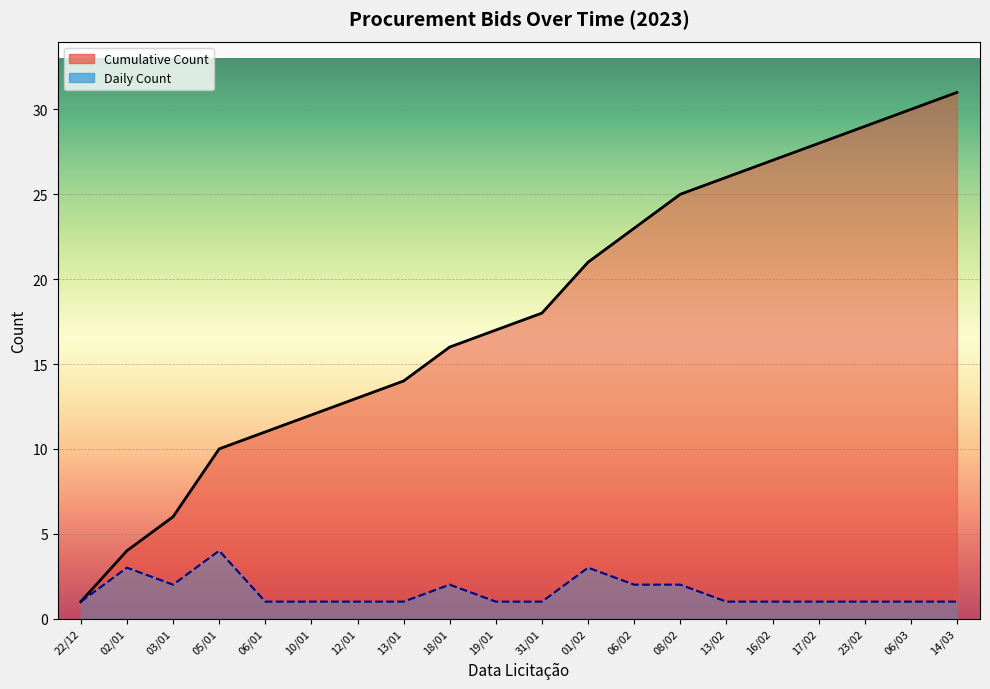

Which series has the largest range (max minus min)?

Cumulative Count